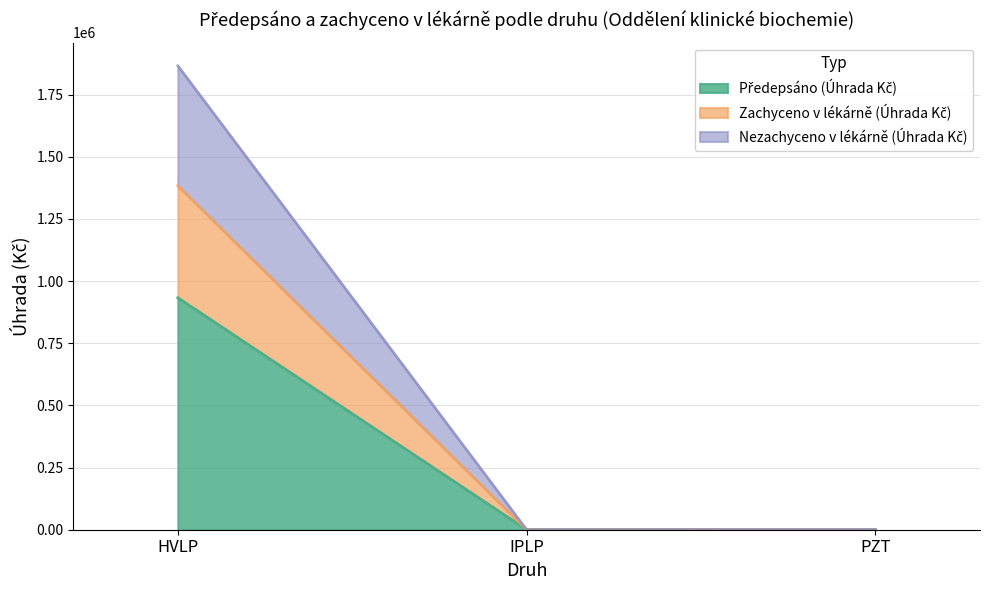

Rank the categories by Předepsáno (Úhrada Kč) value from highest to lowest.

HVLP, PZT, IPLP